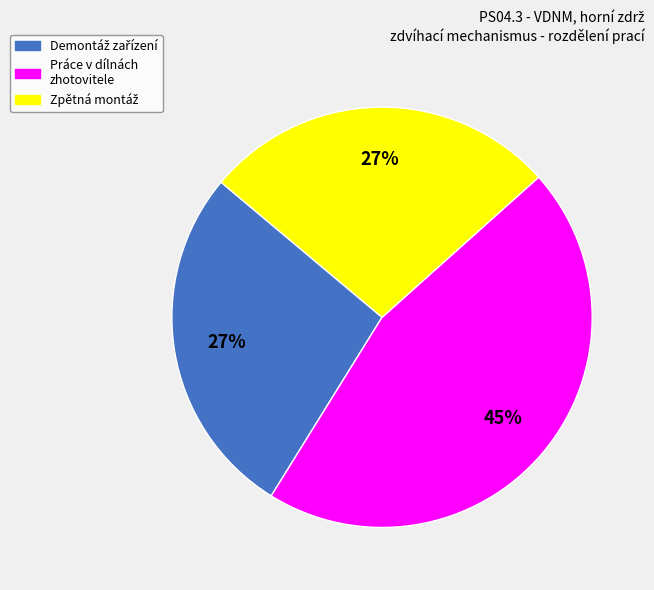

To the nearest percent, what percentage of the pie is Práce v dílnách zhotovitele?

45%